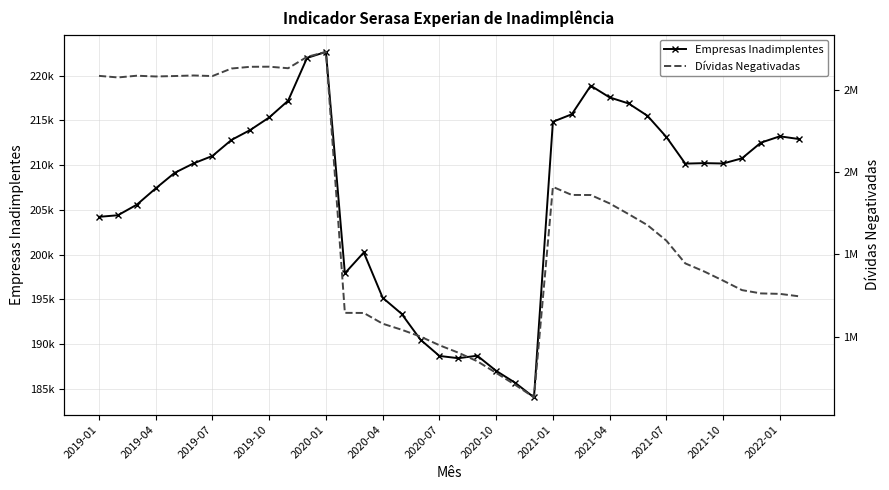

The value of Empresas Inadimplentes at 2021-10 is 368765. True or false?

False